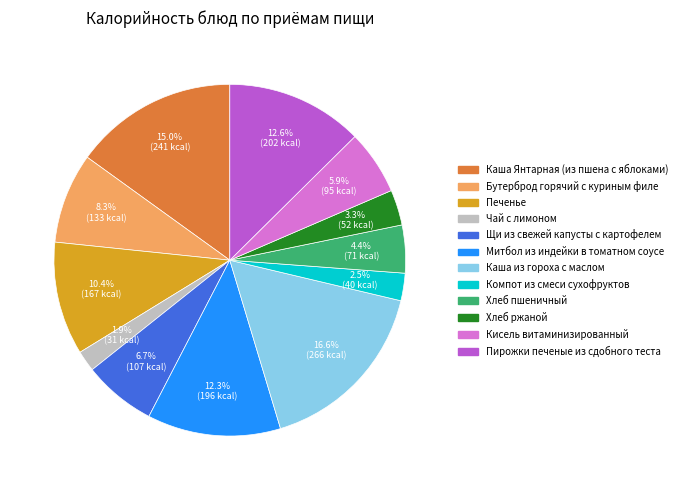

What percentage is NOT represented by Чай с лимоном?

98.1%